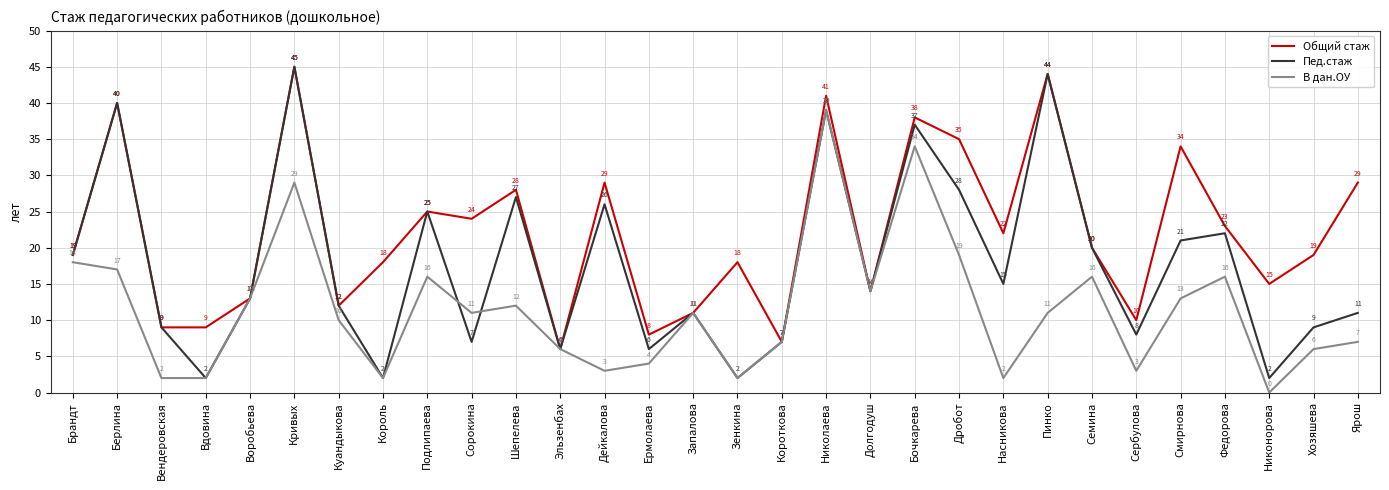

Rank the series by their average value, from highest to lowest.

Общий стаж, Пед.стаж, В дан.ОУ